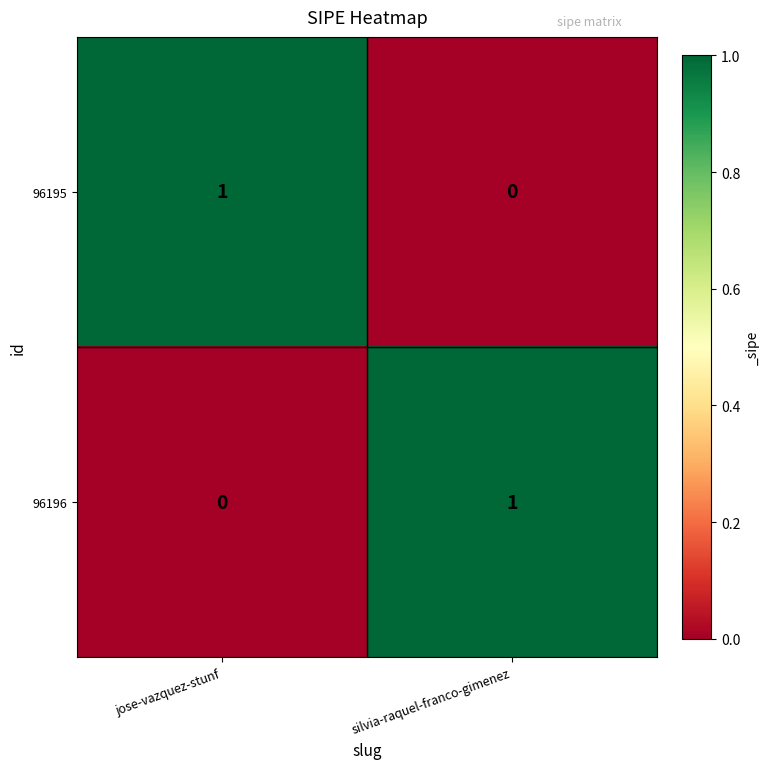

At how many categories does at least one series exceed 0?

2